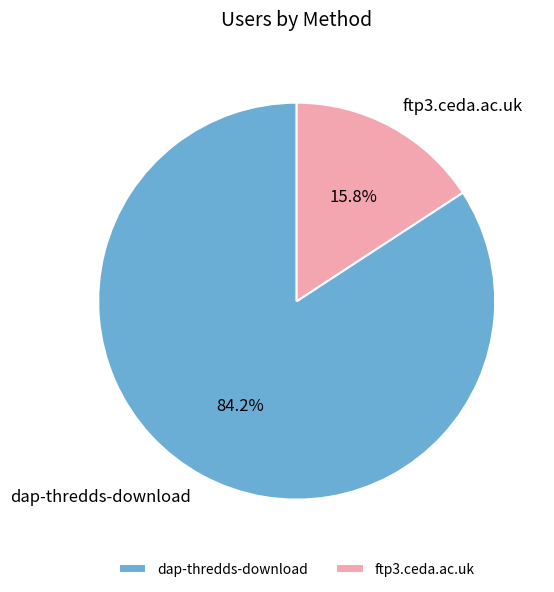

The ftp3.ceda.ac.uk slice represents 25% of the pie. True or false?

False